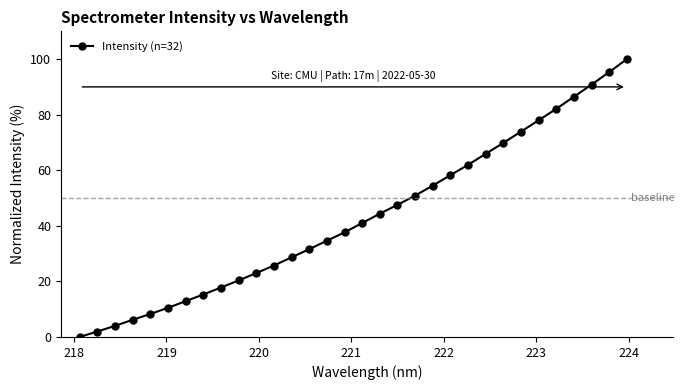

What is the value of the 27th point from the left?

78.0